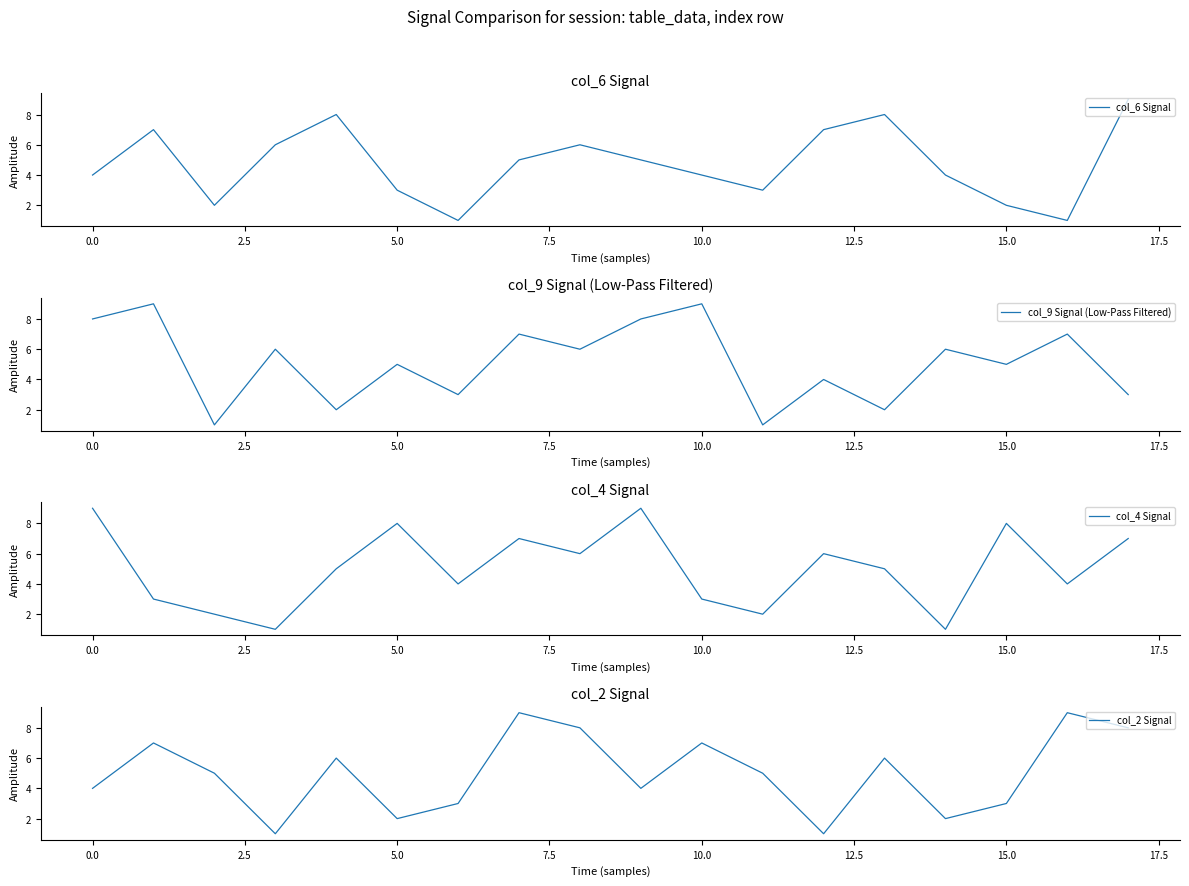

At which category does the chart reach its peak across all series?

17